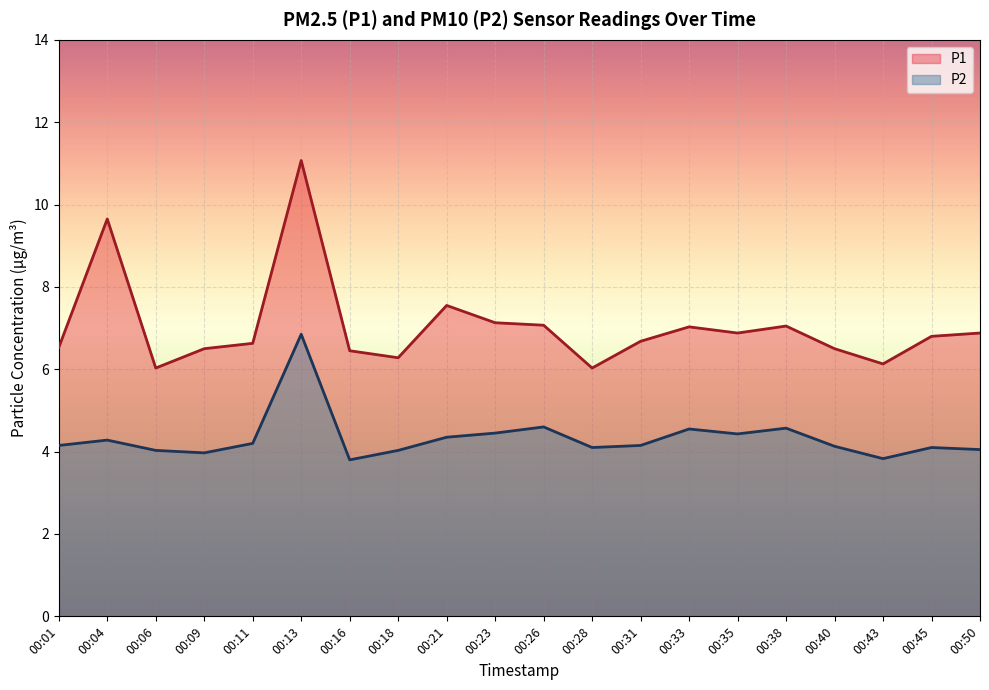

Does the chart display data point markers on the line(s)?

No